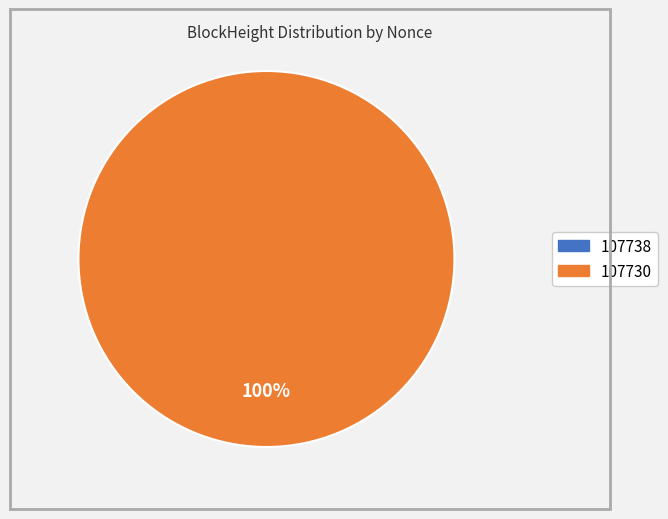

The 107730 slice represents 100% of the pie. True or false?

True